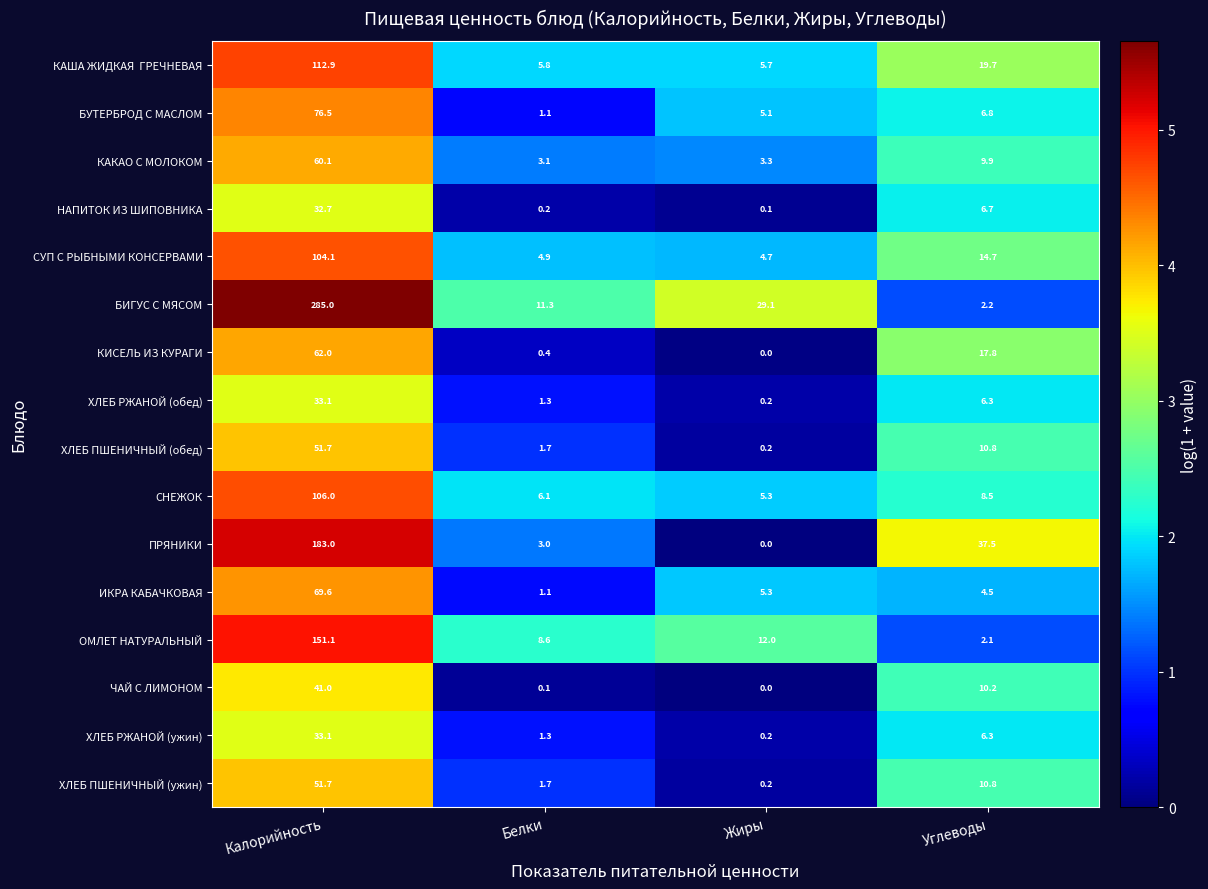

How many distinct data groups are displayed?

16